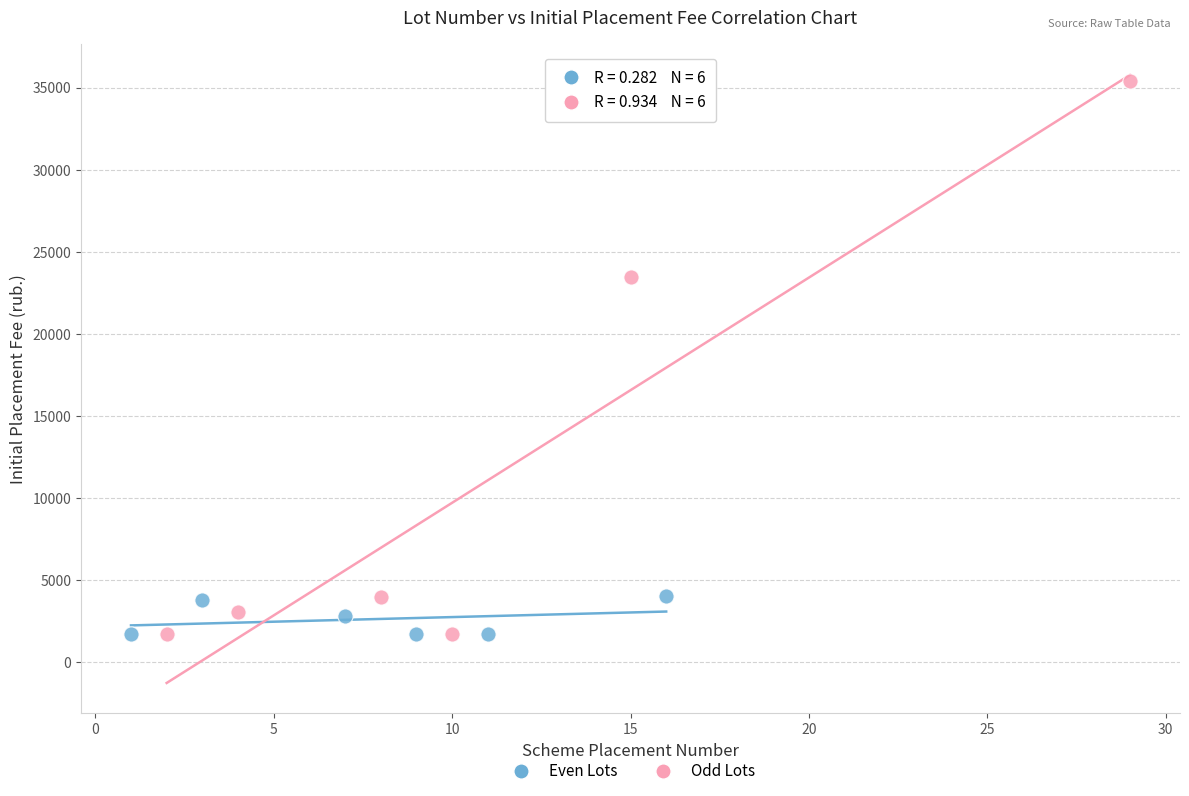

What are all the series names shown in the legend?

Even Lots, Odd Lots